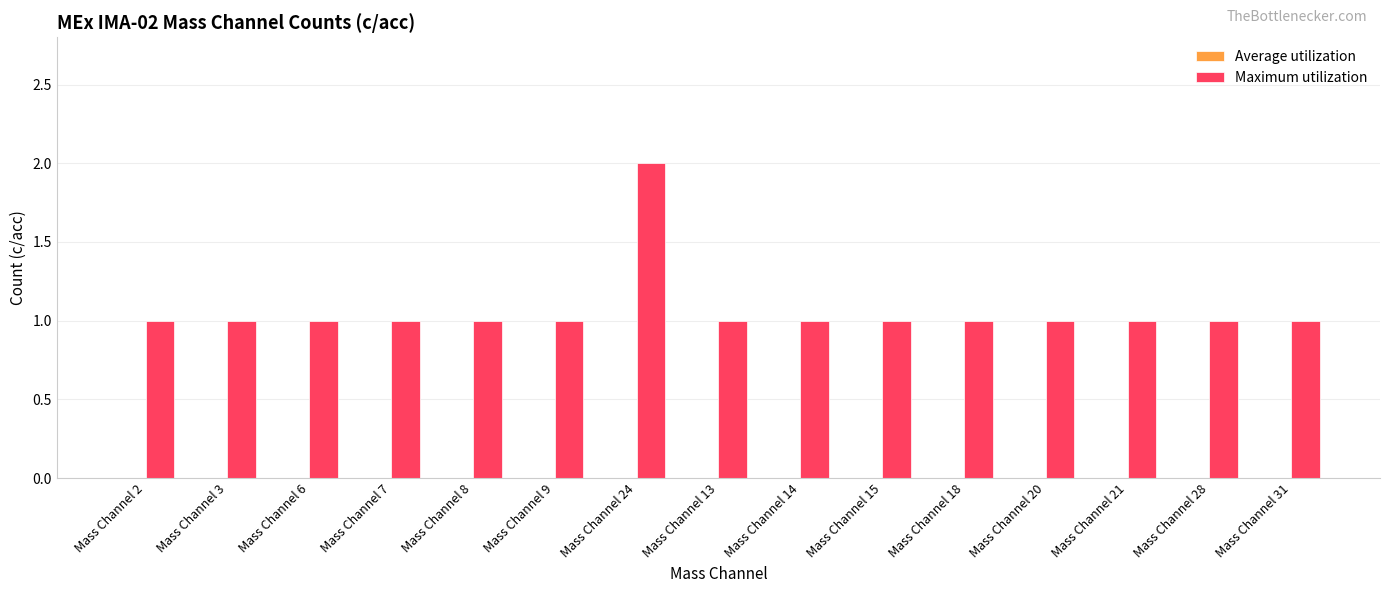

What is the label of the 14th bar from the right?

Mass Channel 3